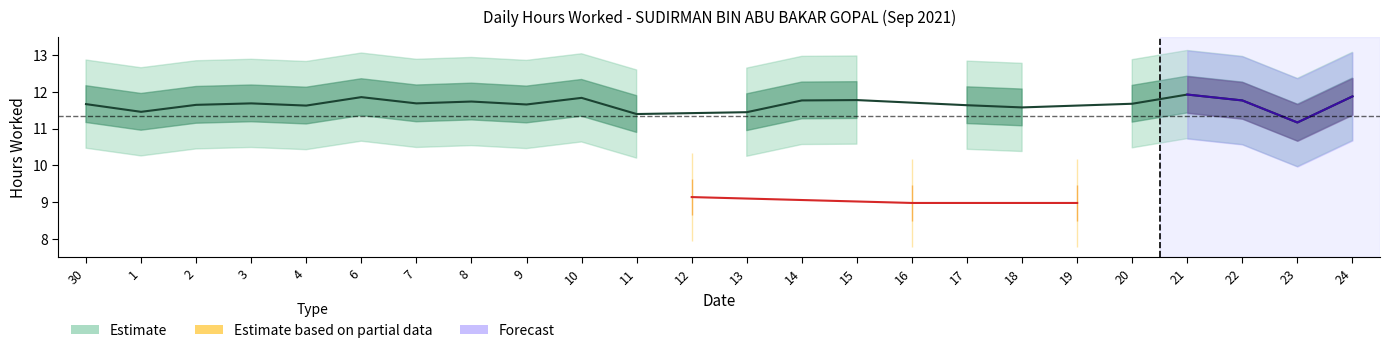

Is it true that Low (hours worked) equals 14.7 at 12?

False